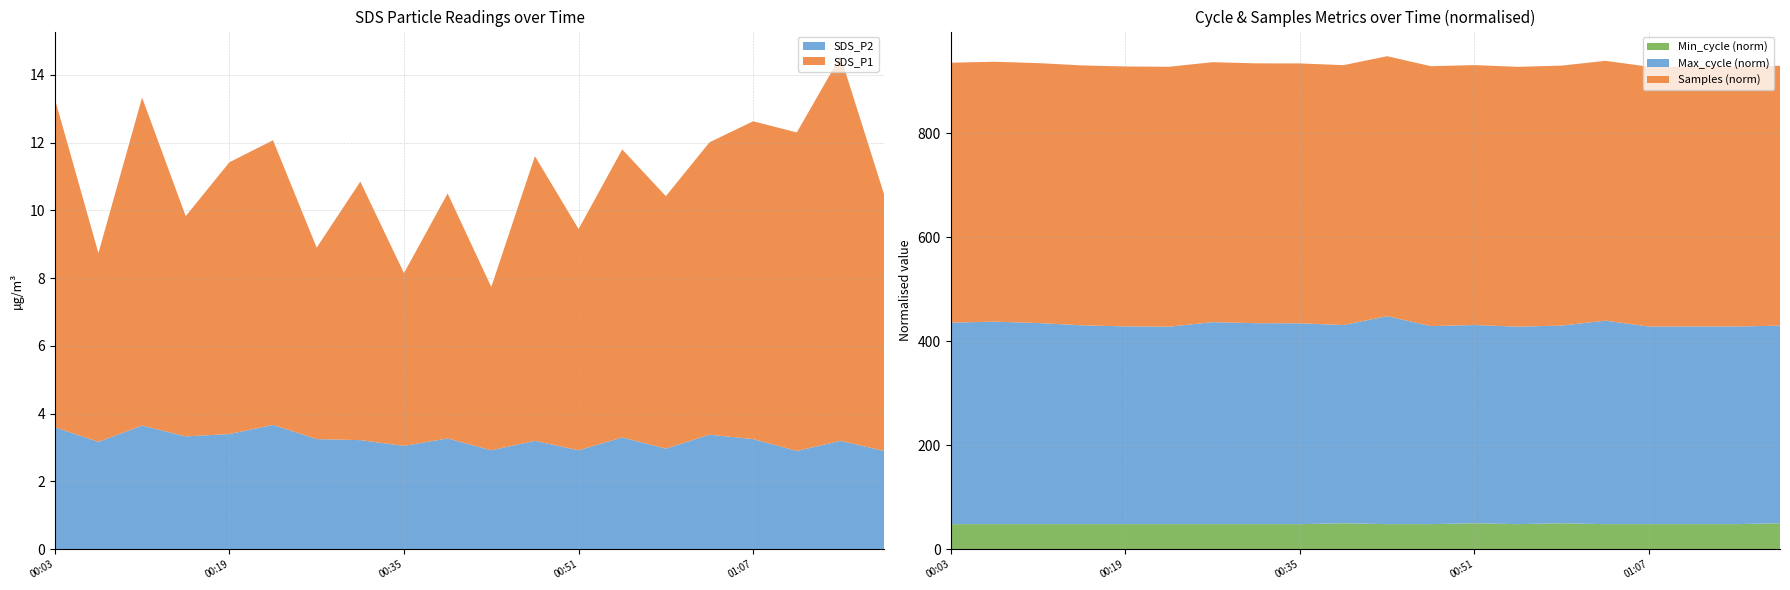

True or false: SDS_P2 has a value of 2.9 at 00:51.

True